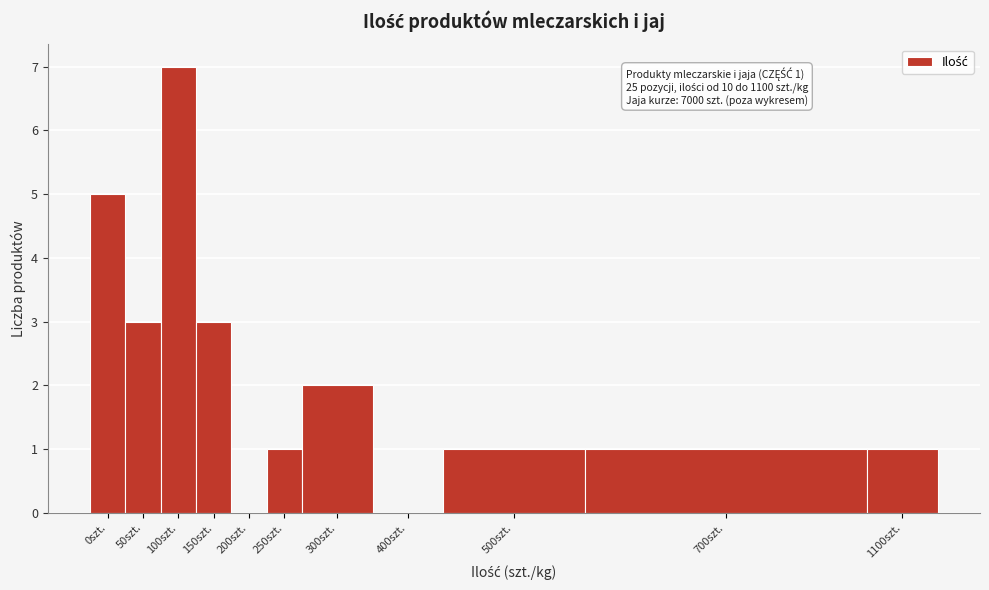

Reading left to right, what are all the values shown in this chart?

0szt.=5	50szt.=3	100szt.=7	150szt.=3	200szt.=0	250szt.=1	300szt.=2	400szt.=0	500szt.=1	700szt.=1	1100szt.=1